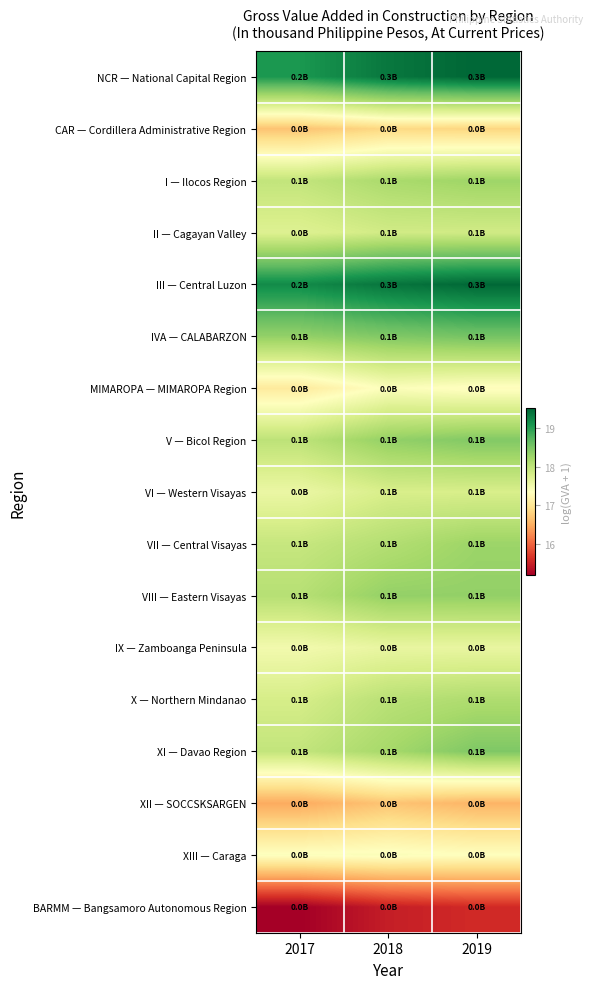

Reading left to right, list all the values displayed in this chart.

NCR — National Capital Region: 2017=19.1	2018=19.4	2019=19.5
CAR — Cordillera Administrative Region: 2017=16.7	2018=16.9	2019=16.8
I — Ilocos Region: 2017=18.0	2018=18.2	2019=18.3
II — Cagayan Valley: 2017=17.7	2018=17.8	2019=17.8
III — Central Luzon: 2017=19.2	2018=19.4	2019=19.5
IVA — CALABARZON: 2017=18.3	2018=18.5	2019=18.5
MIMAROPA — MIMAROPA Region: 2017=17.1	2018=17.4	2019=17.3
V — Bicol Region: 2017=18.0	2018=18.3	2019=18.5
VI — Western Visayas: 2017=17.6	2018=17.8	2019=17.8
VII — Central Visayas: 2017=17.9	2018=18.1	2019=18.3
VIII — Eastern Visayas: 2017=18.1	2018=18.3	2019=18.3
IX — Zamboanga Peninsula: 2017=17.5	2018=17.6	2019=17.6
X — Northern Mindanao: 2017=17.8	2018=18.0	2019=18.1
XI — Davao Region: 2017=18.0	2018=18.2	2019=18.5
XII — SOCCSKSARGEN: 2017=16.5	2018=16.7	2019=16.5
XIII — Caraga: 2017=17.4	2018=17.4	2019=17.3
BARMM — Bangsamoro Autonomous Region: 2017=15.2	2018=15.5	2019=15.6